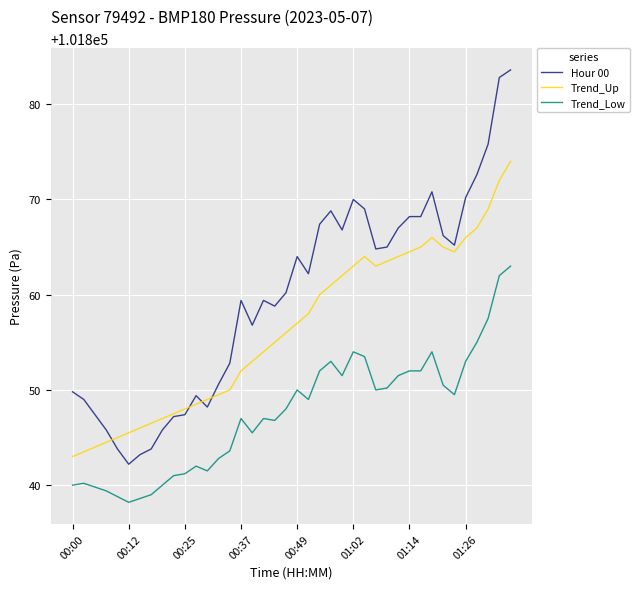

True or false: Trend_Low and Hour 00 cross at least once.

False